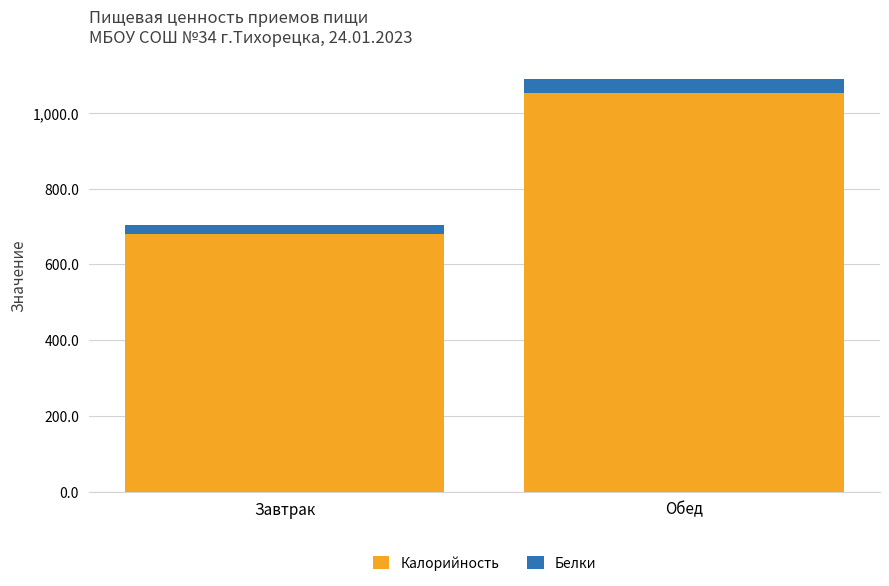

Reading left to right, what are the values for Калорийность?

679.5	1052.5